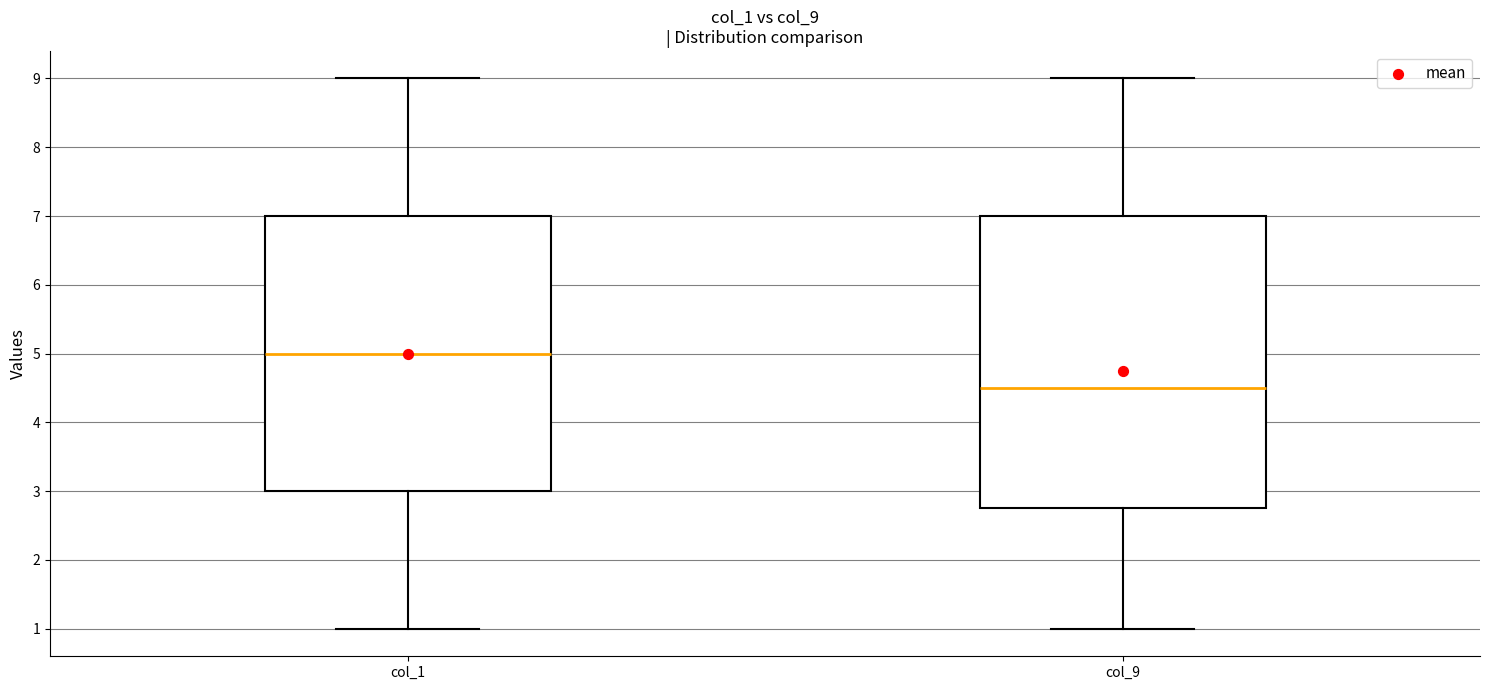

Reading left to right, transcribe this box plot: for each box, give where its median line is, the range the box spans, and where its two whiskers end, as read against the y-axis. The values are not printed on the chart, so give them approximately, as read against the axis.

col_1: median 5.0, box 3.0 to 7.0, whiskers 1.0 to 9.0
col_9: median 4.5, box 2.8 to 7.0, whiskers 1.0 to 9.0